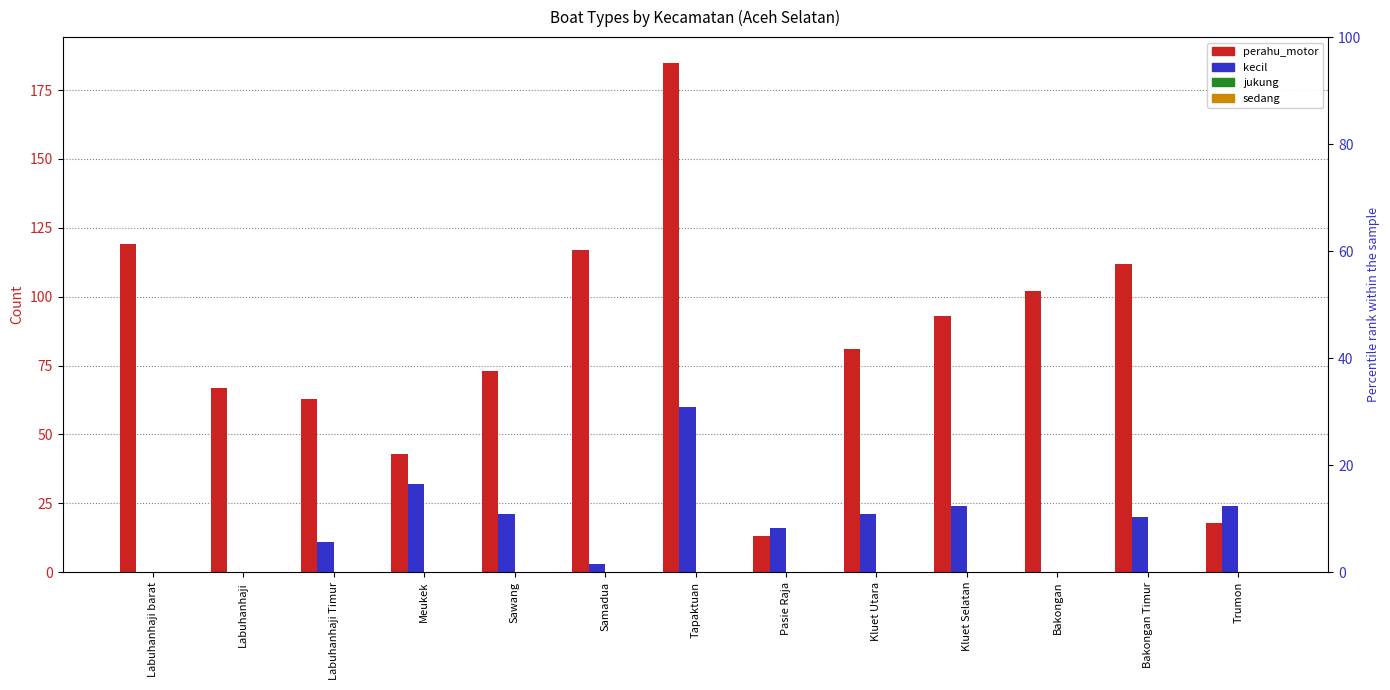

Between Meukek and Kluet Selatan, which series saw the biggest shift?

perahu_motor